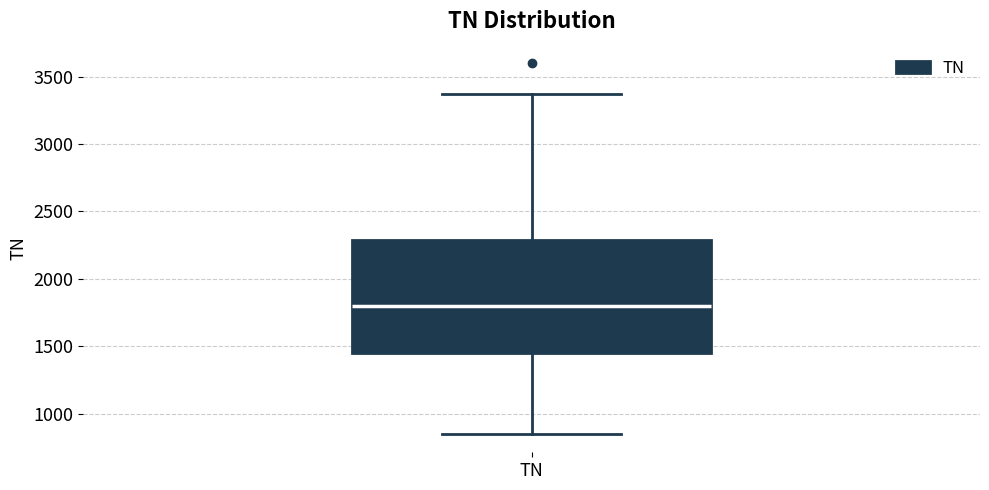

Transcribe this box plot: give where the median line is, the range the box spans, and where the two whiskers end, as read against the y-axis. The values are not printed on the chart, so give them approximately, as read against the axis.

median 1800, box 1450 to 2300, whiskers 850 to 3350